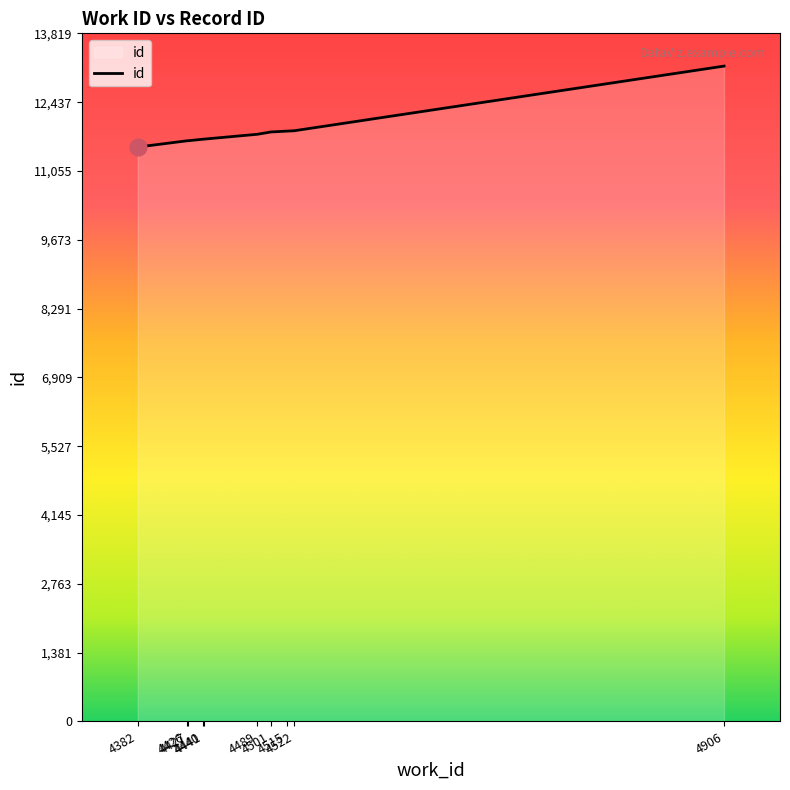

Approximately how many times larger is the value at 4522 compared to 4441?

1.0